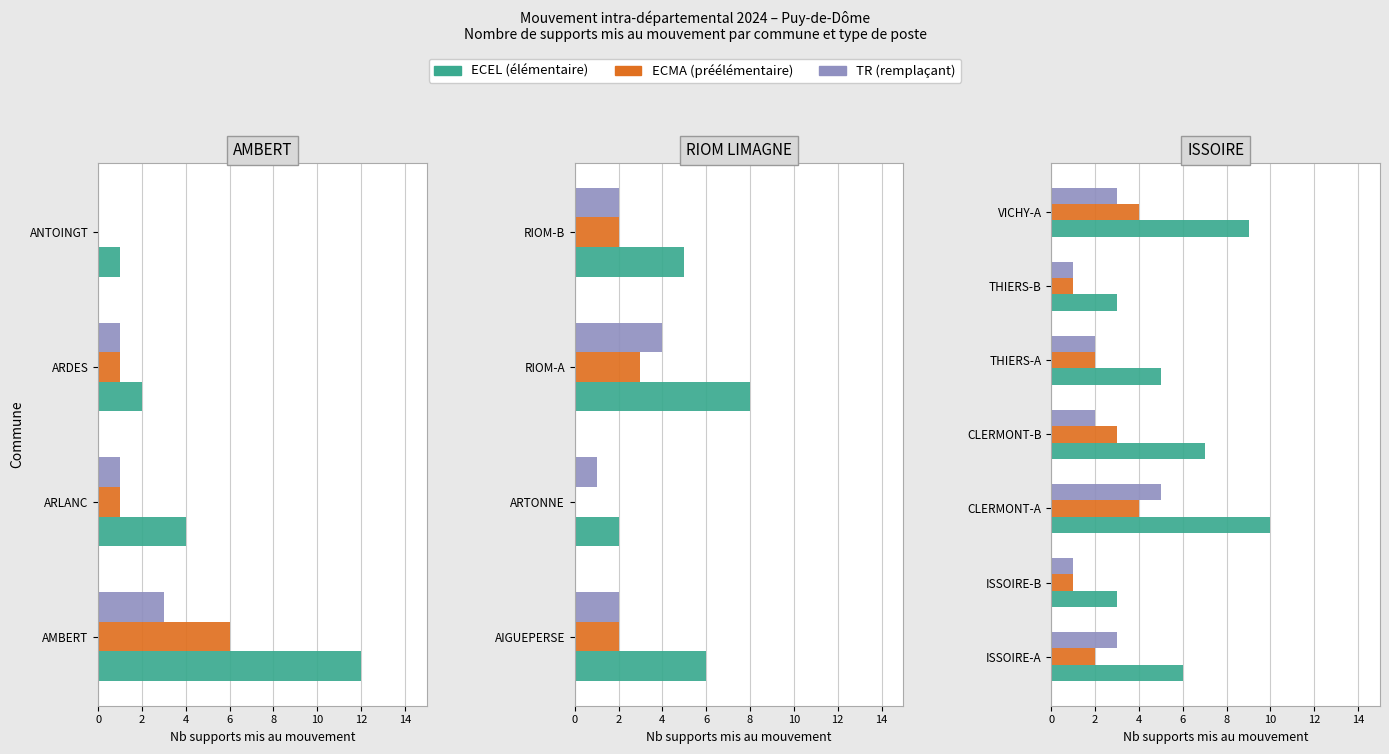

Which series changed the most between ISSOIRE-B and CLERMONT-A?

ECEL - Enseignant classe élémentaire